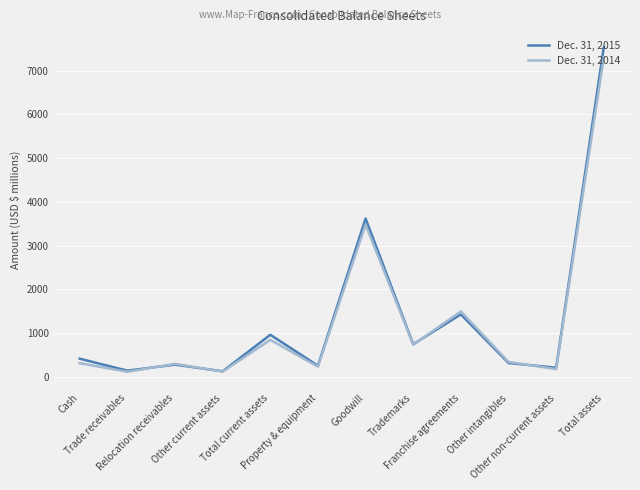

Rank the series by their average value, from highest to lowest.

Dec. 31, 2015, Dec. 31, 2014